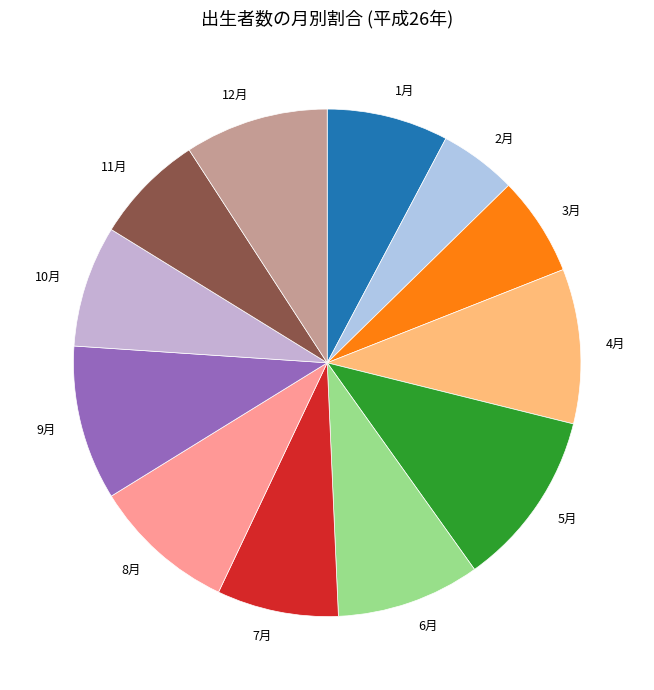

Which category has the smallest portion of the pie?

2月